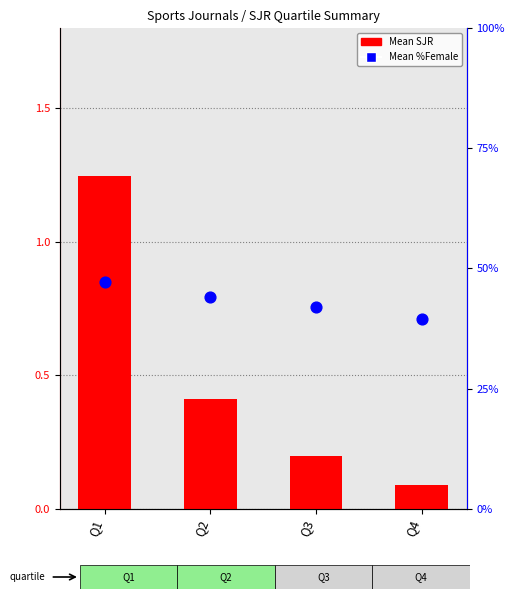

At which category is the sum across all series the highest?

Q1